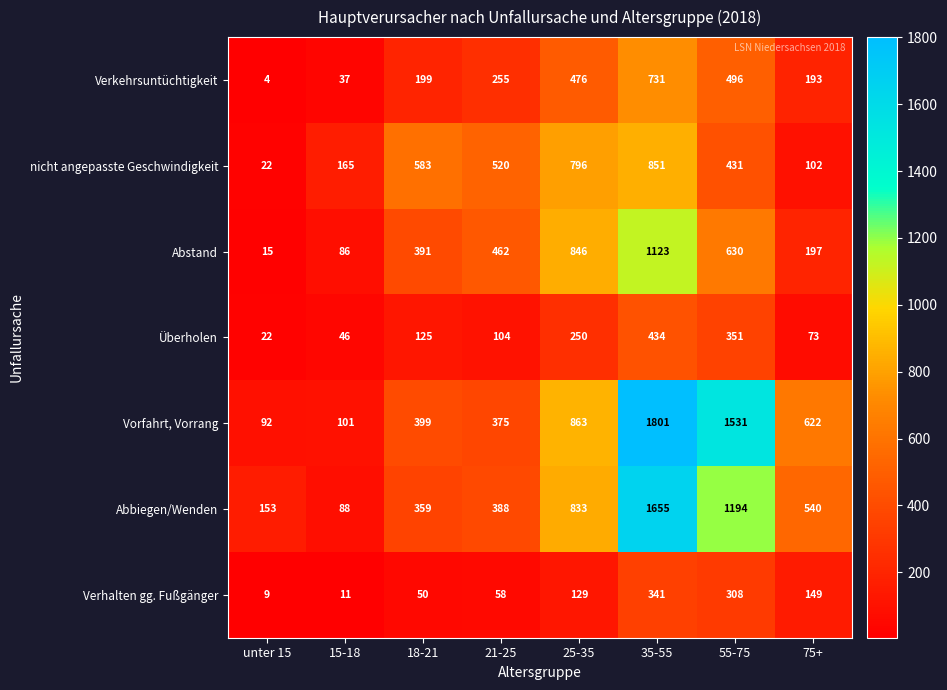

Where is Verhalten gg. Fußgänger nearest to the value 175?

75+